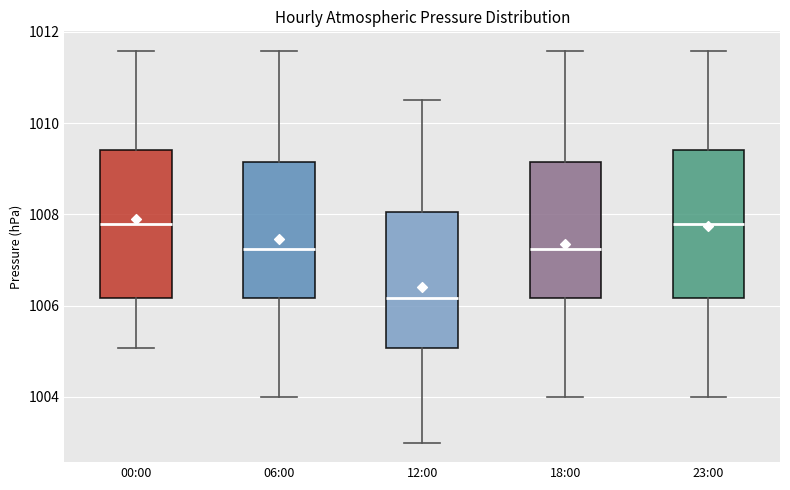

Reading left to right, read every box against the y-axis: the position of its median line, the range the box covers, and the ends of its whiskers. The values are not printed on the chart, so give them approximately, as read against the axis.

00:00: median 1007.8, box 1006.2 to 1009.4, whiskers 1005.0 to 1011.6
06:00: median 1007.2, box 1006.2 to 1009.2, whiskers 1004.0 to 1011.6
12:00: median 1006.2, box 1005.0 to 1008.0, whiskers 1003.0 to 1010.6
18:00: median 1007.2, box 1006.2 to 1009.2, whiskers 1004.0 to 1011.6
23:00: median 1007.8, box 1006.2 to 1009.4, whiskers 1004.0 to 1011.6